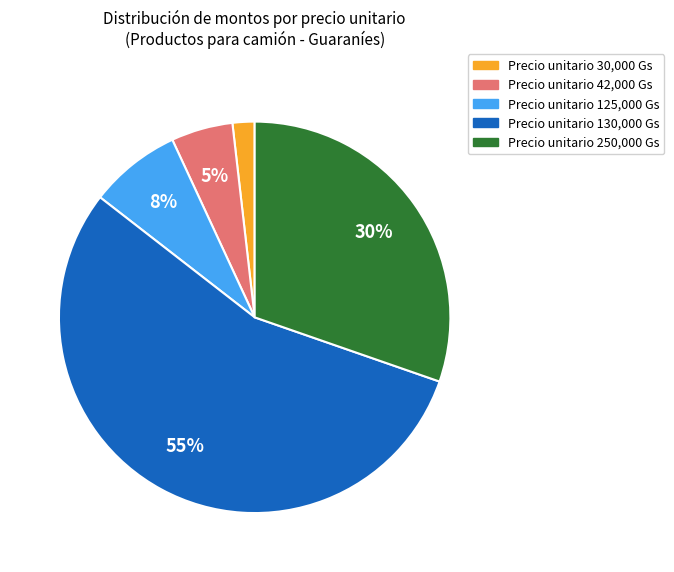

Which category has the biggest portion of the pie?

Precio unitario 130,000 Gs